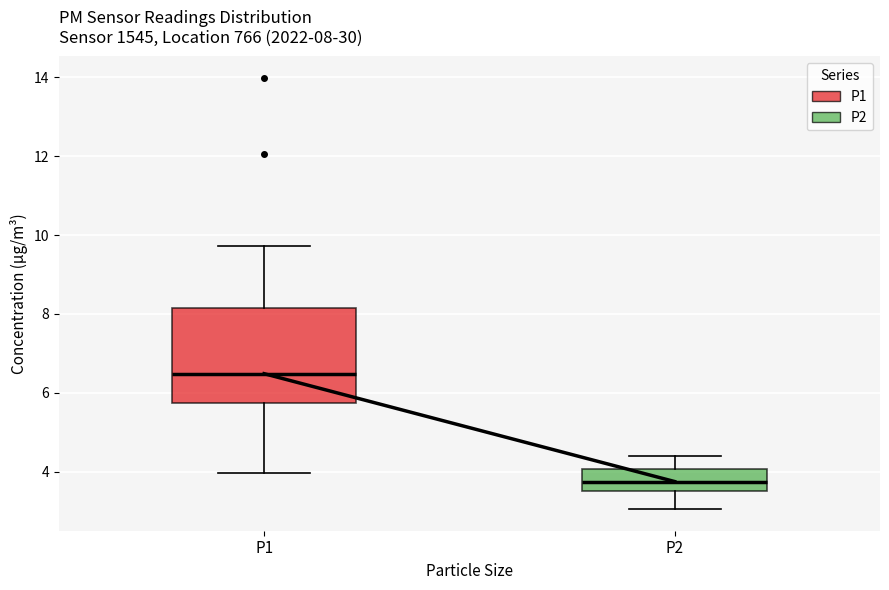

Which box's median line is the lowest?

P2